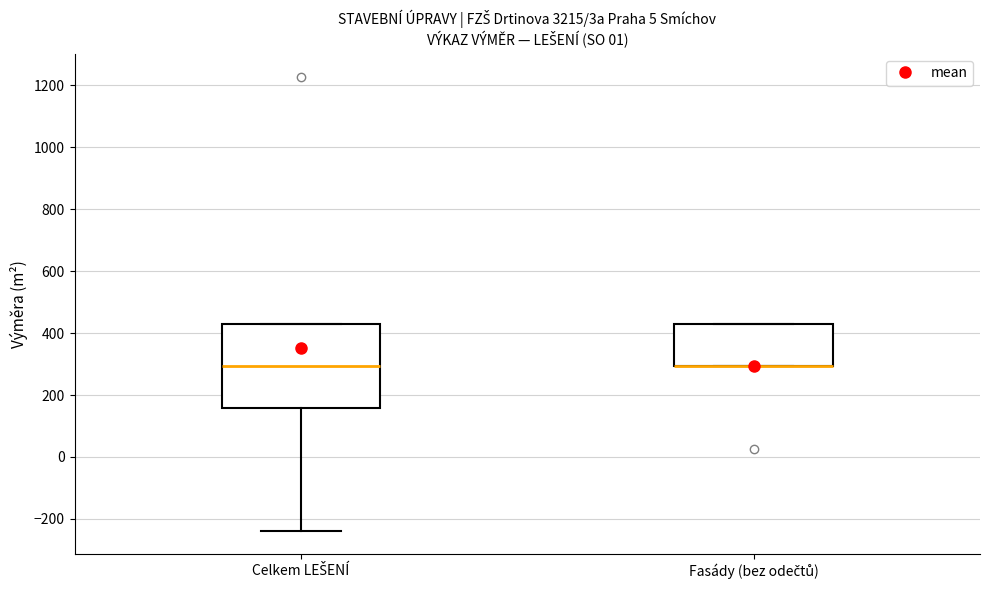

Reading left to right, transcribe this box plot: for each box, give where its median line is, the range the box spans, and where its two whiskers end, as read against the y-axis. The values are not printed on the chart, so give them approximately, as read against the axis.

Celkem LEŠENÍ: median 300, box 160 to 420, whiskers -240 to 420
Fasády (bez odečtů): median 300 (drawn on the box's lower edge), box 300 to 420, whiskers 300 to 420